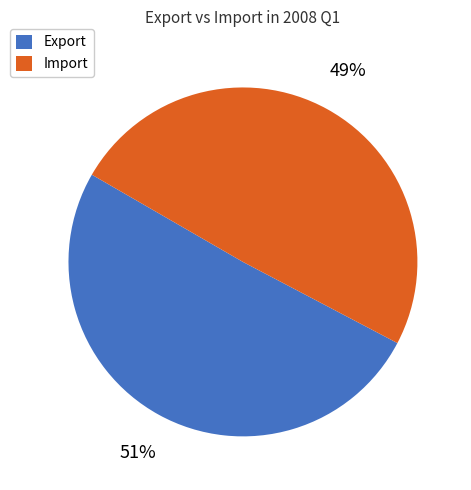

To the nearest percent, what percentage of the pie is Import?

49%